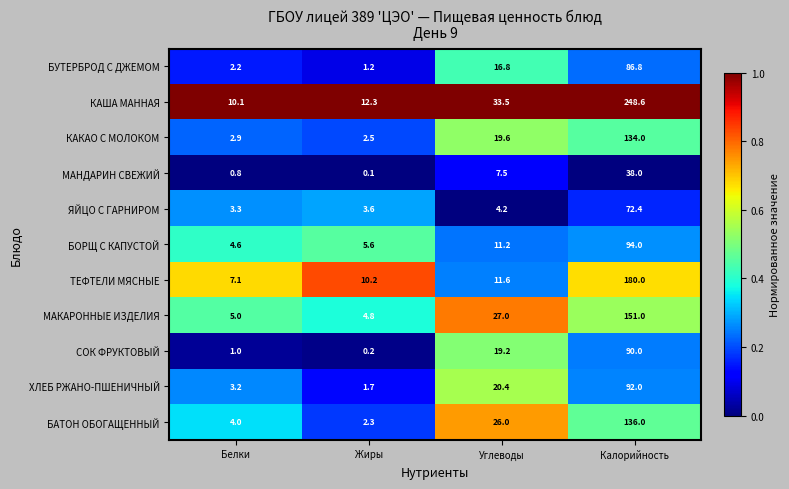

Is it true that ТЕФТЕЛИ МЯСНЫЕ equals 310.1 at Калорийность?

False